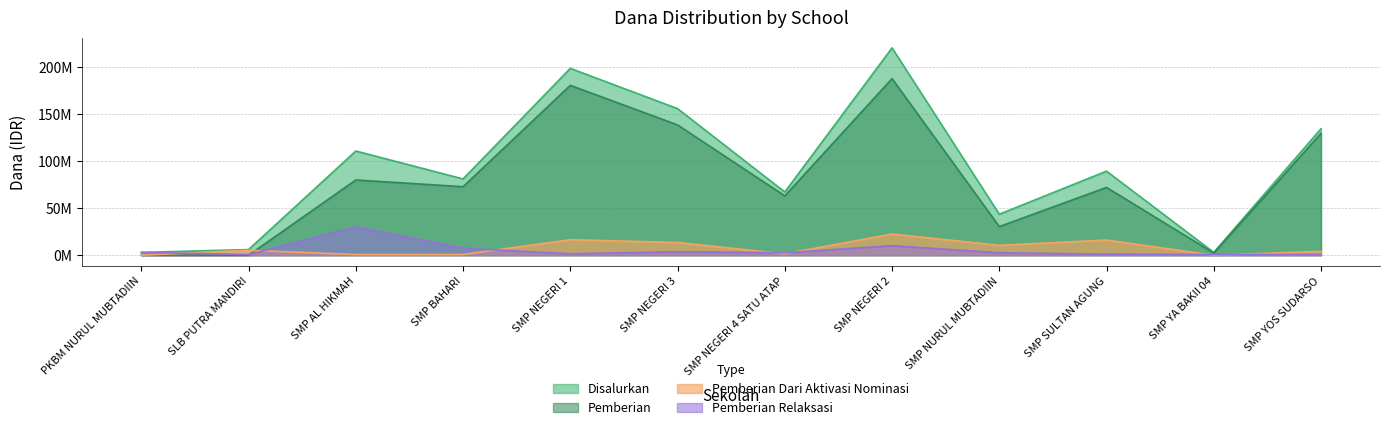

How many values in the Pemberian series exceed 72750000?

5